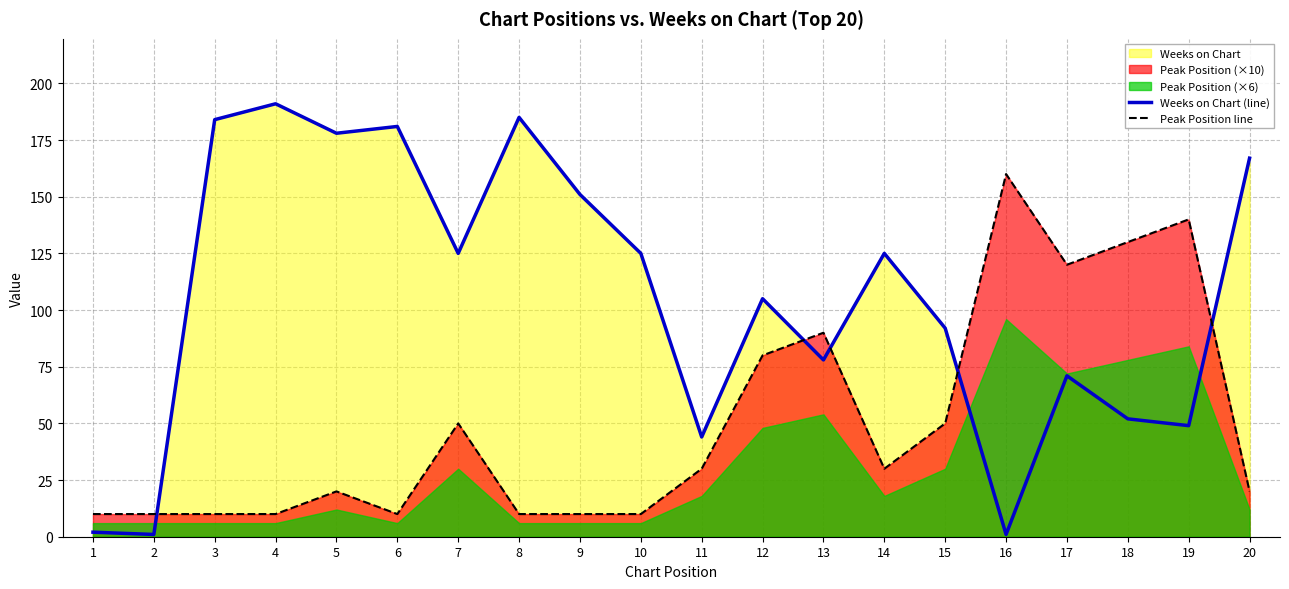

Which series has the largest total across all categories?

Weeks on Chart (line)